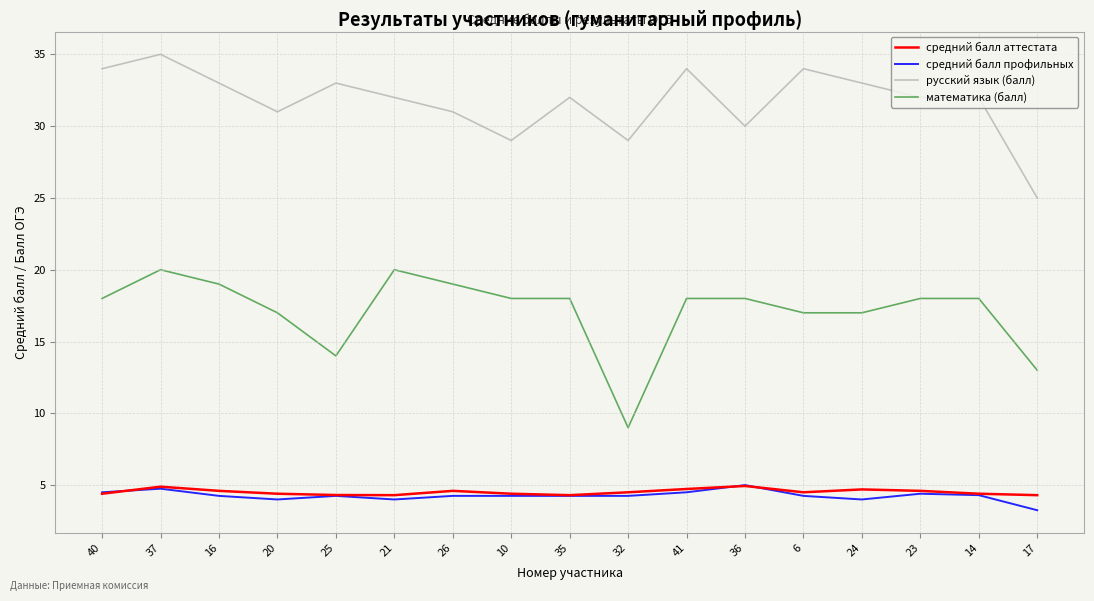

True or false: математика (балл) and средний балл профильных intersect in this chart.

False